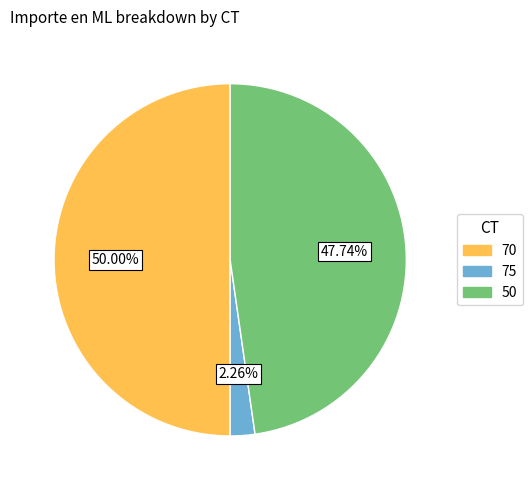

What is the total percentage of 50 and 75?

50.0%